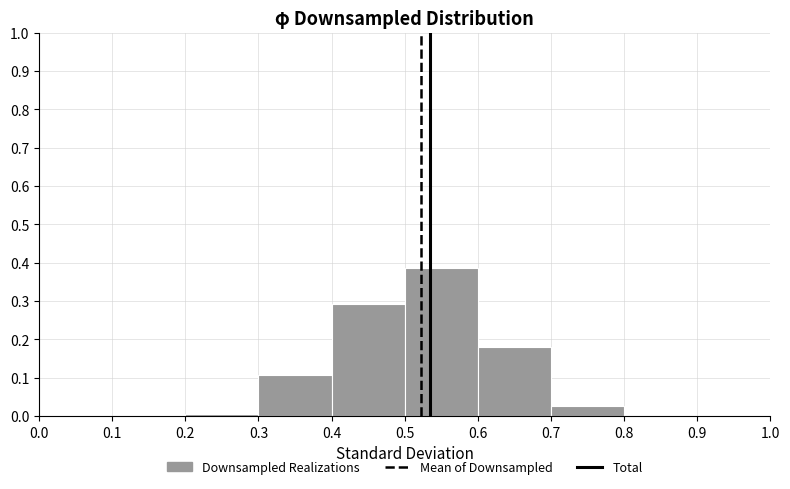

How tall is the bar that spans 0.4 to 0.5 on the x-axis? The values are not printed on the chart, so give them approximately, as read against the axis.

0.29